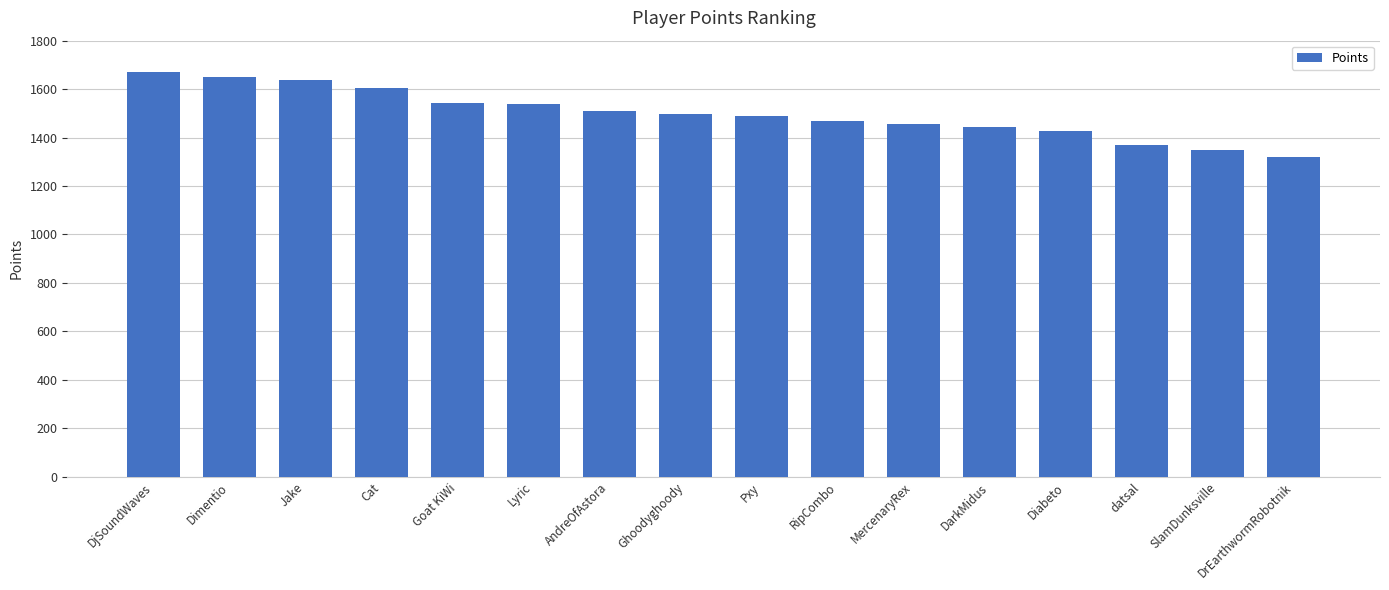

What value does the data have at AndreOfAstora?

1511